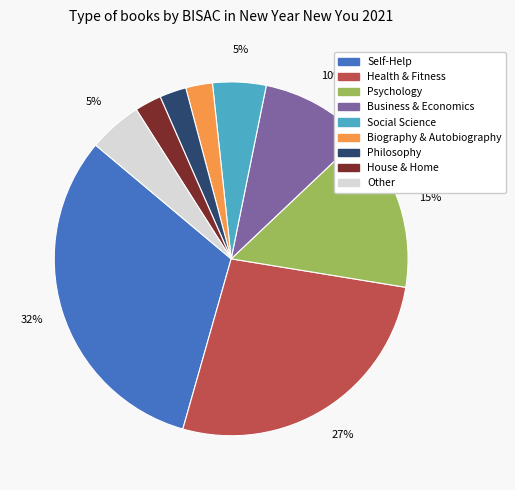

Do Other and House & Home together represent more than half of the pie?

No